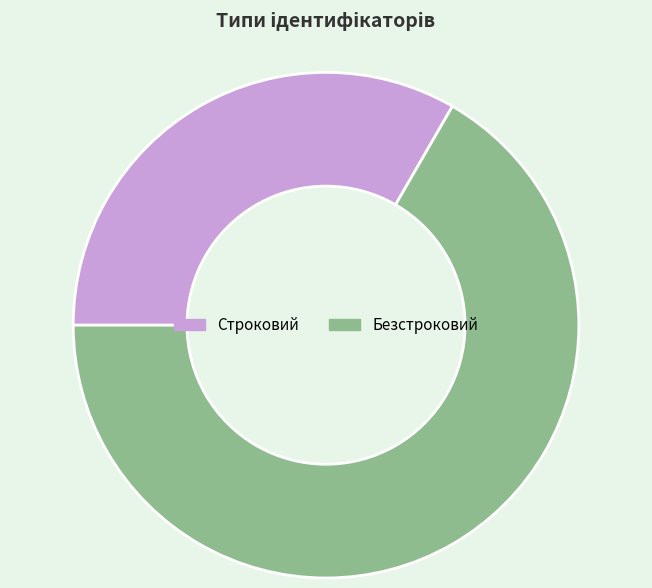

What is the smallest slice in the pie chart?

Строковий